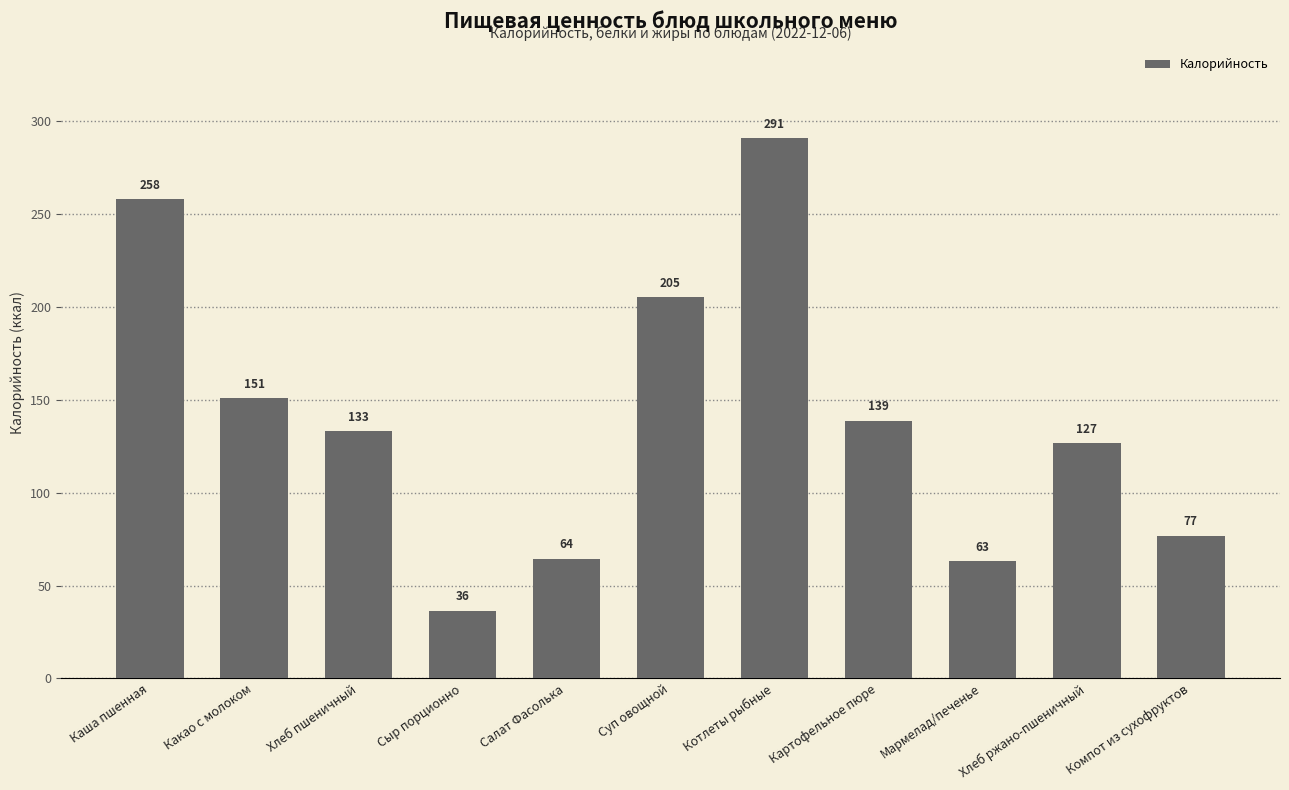

How many series are shown in this chart?

1